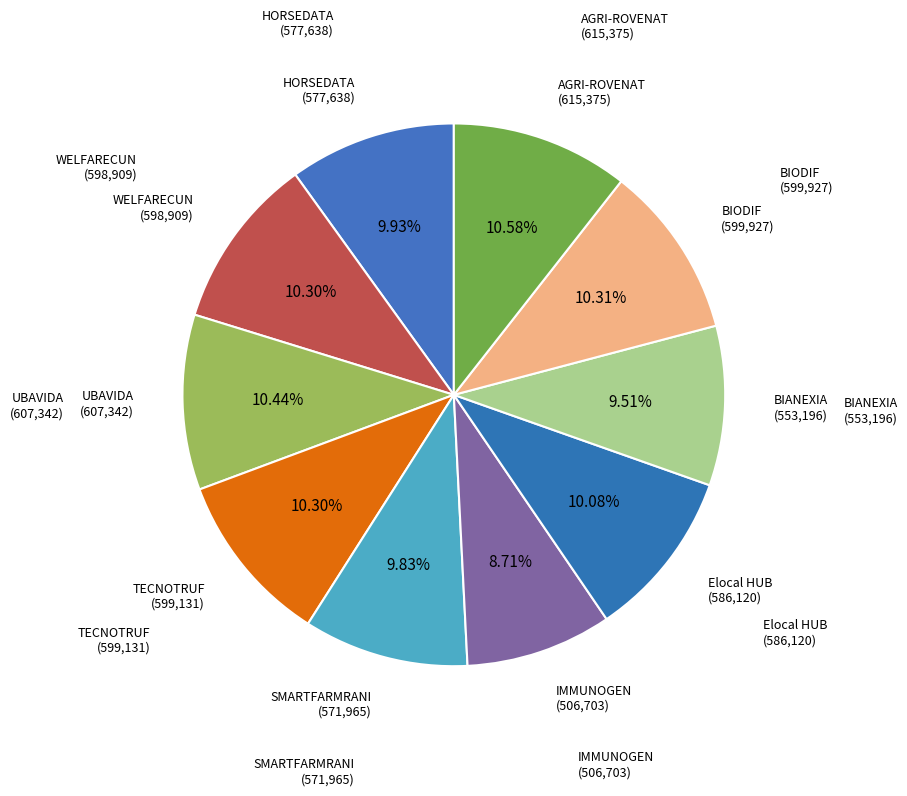

How many segments does this pie chart have?

10